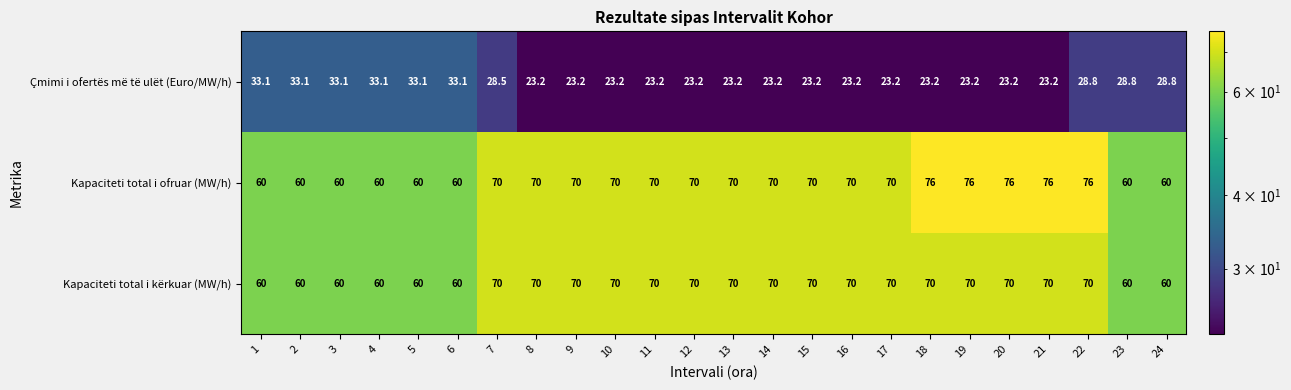

What is the average value of the Kapaciteti total i kërkuar (MW/h) series?

66.7